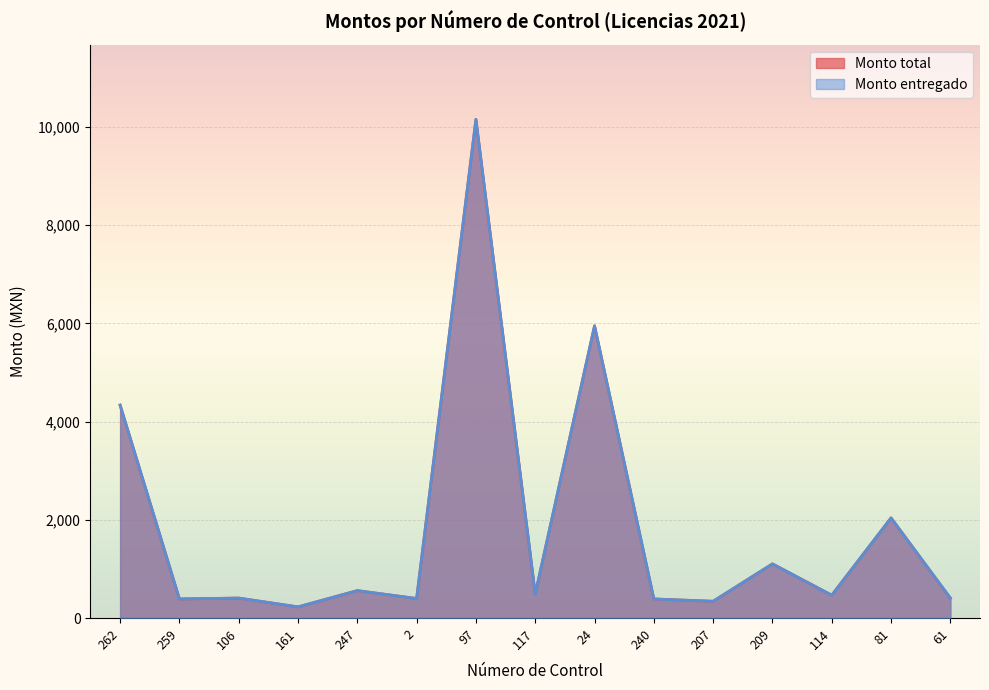

What is the highest value of the Monto total series?

10151.1